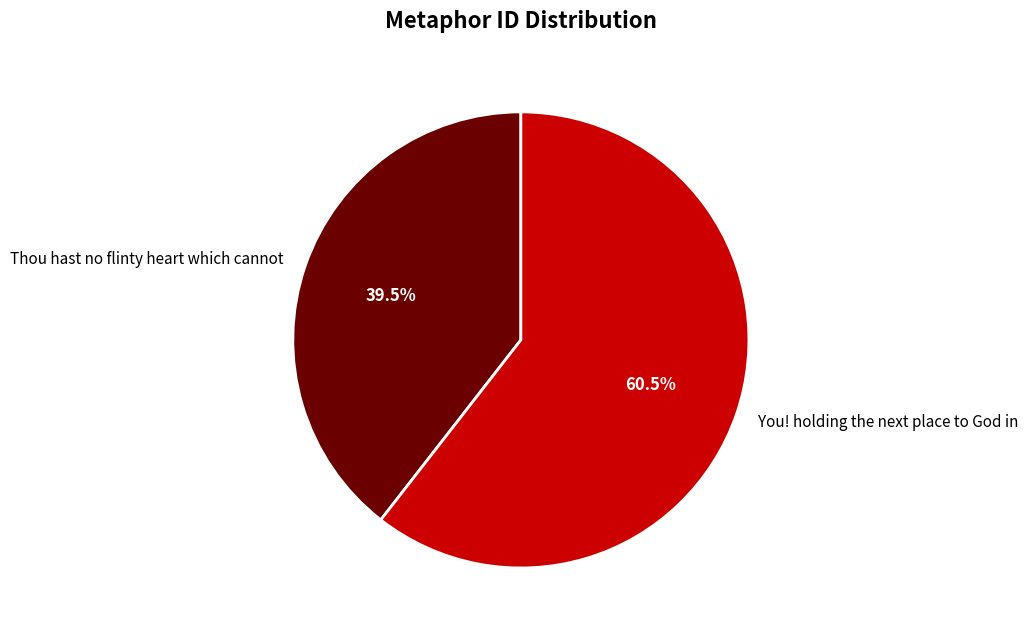

Which slice is the smallest?

Thou hast no flinty heart which cannot